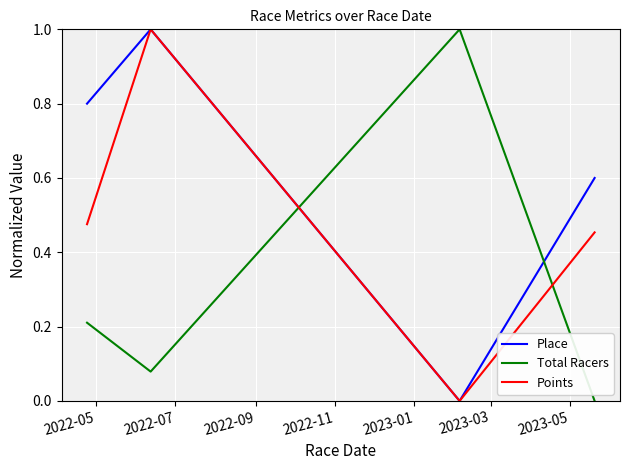

After their last crossing, which series has the higher values: Total Racers or Points?

Points